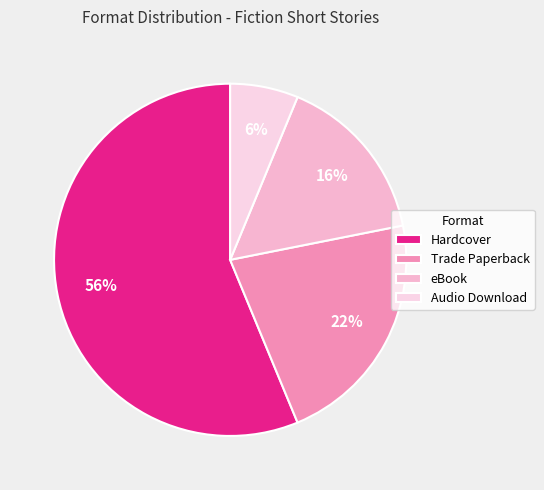

How many slices are in this pie chart?

4